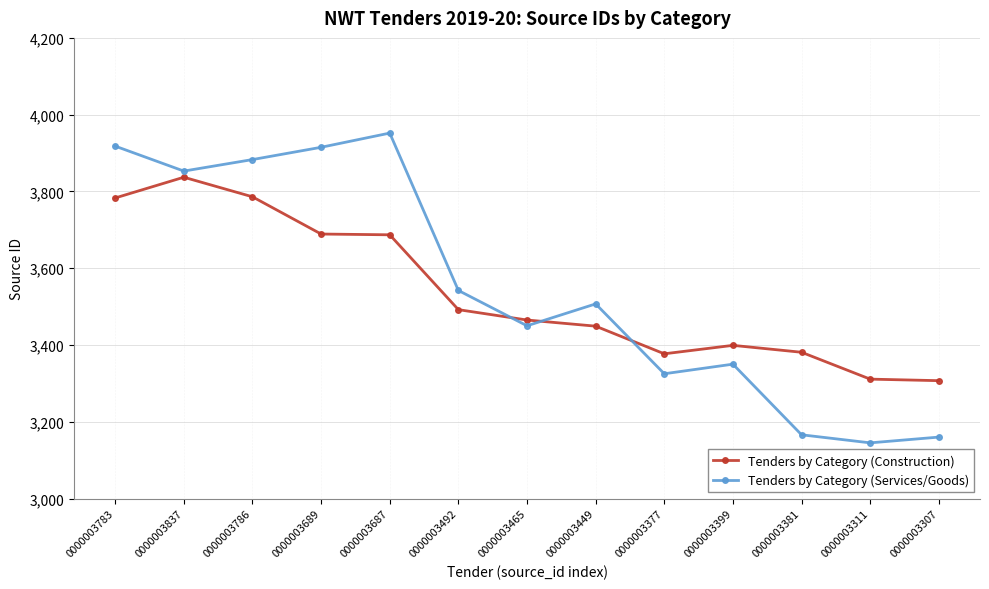

How many data points in Tenders by Category (Construction) are less than 3465?

6